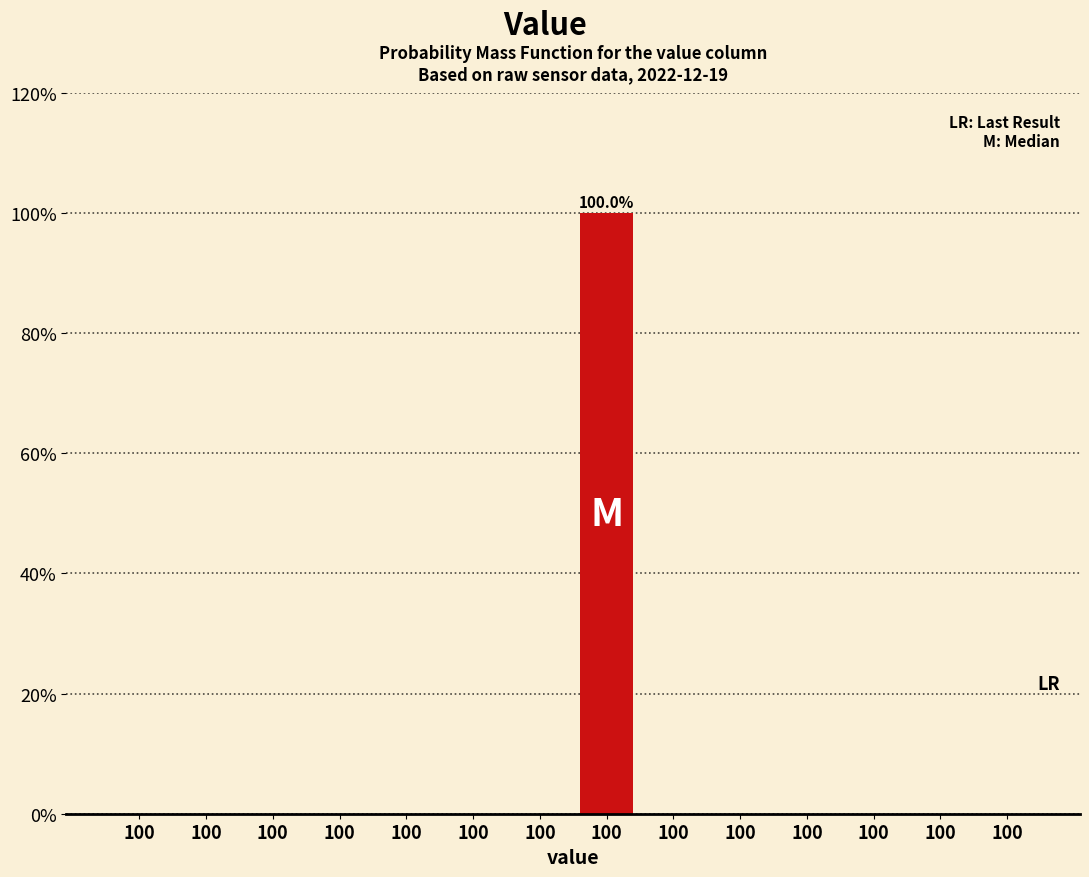

Are the bars horizontal?

No